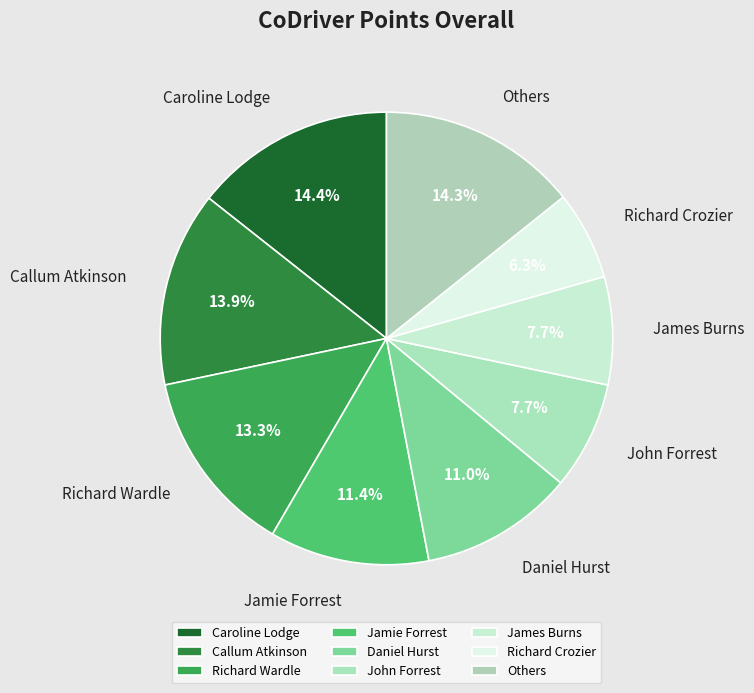

Does any single category account for the majority?

No